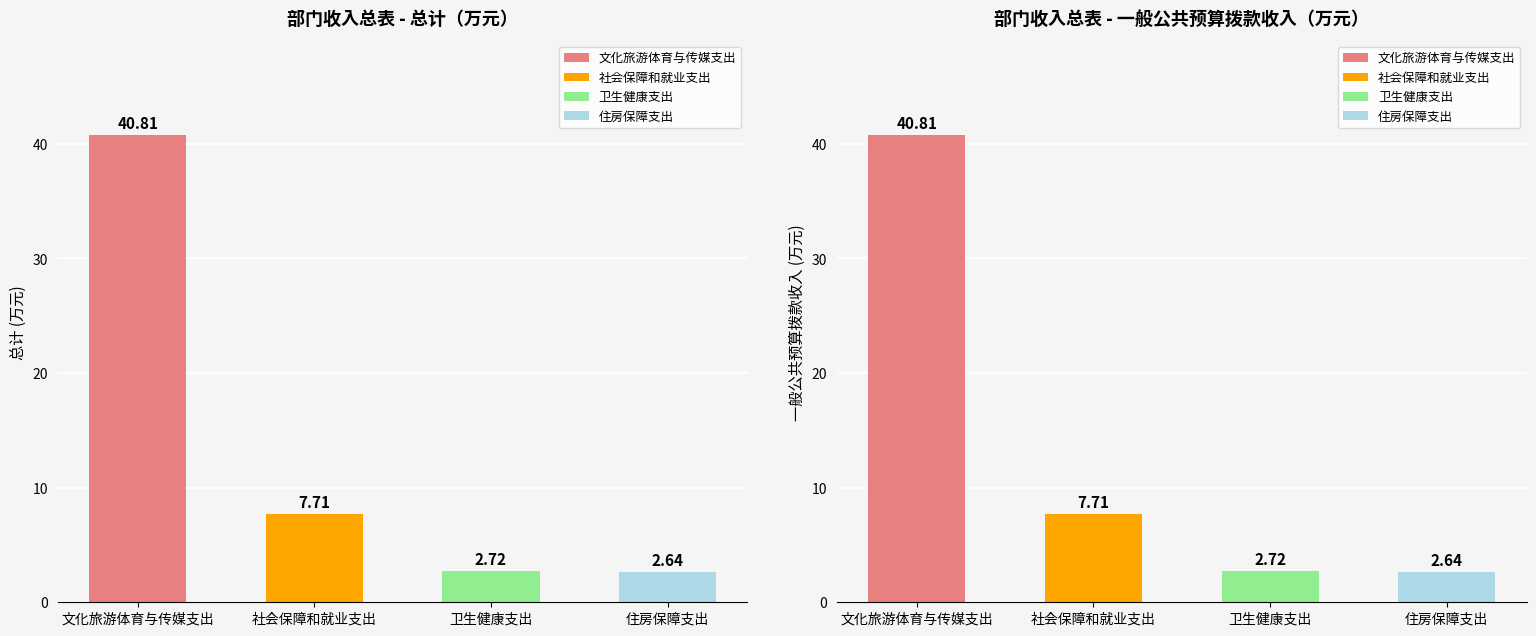

Rank the series at 文化旅游体育与传媒支出 from lowest to highest value.

总计, 一般公共预算拨款收入